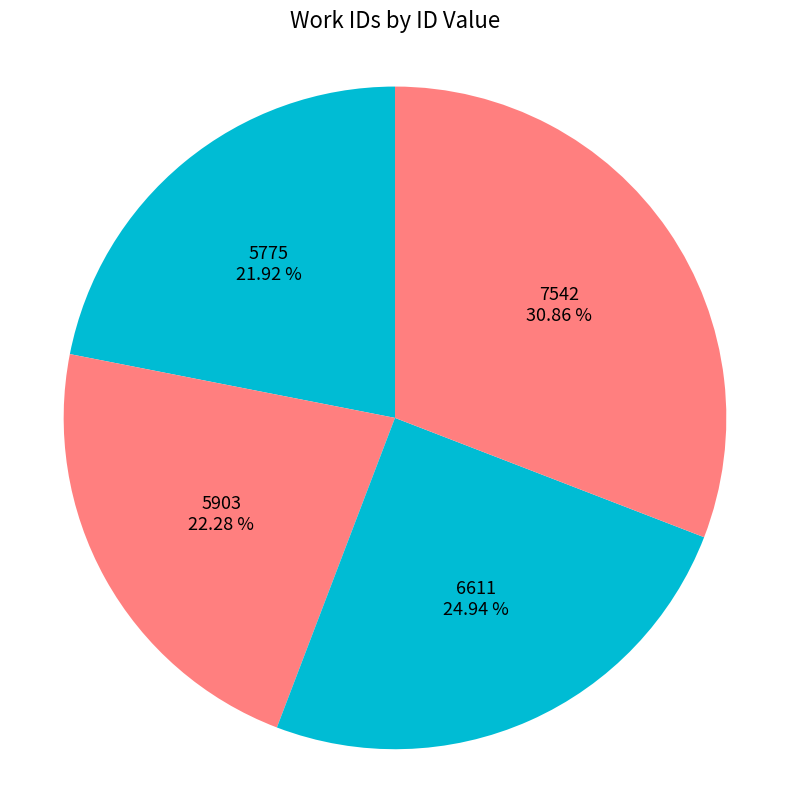

The 5903 slice represents 32% of the pie. True or false?

False